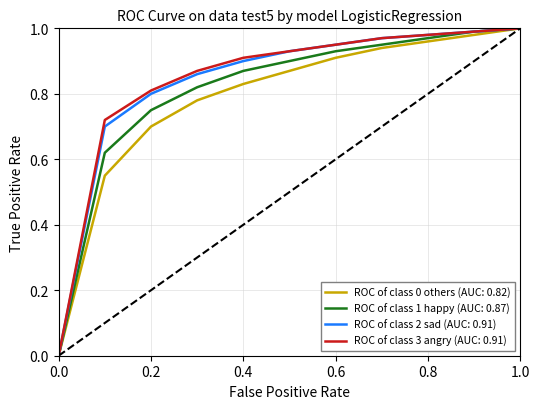

Which series has the largest total across all categories?

ROC of class 3 angry (AUC: 0.91)